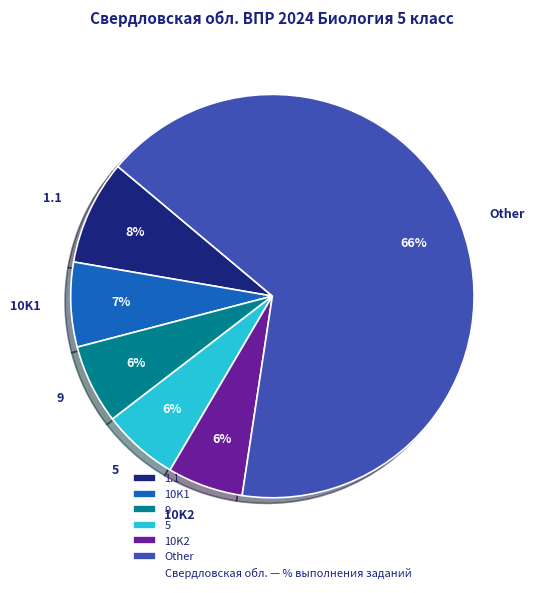

To the nearest percent, what portion does 9 represent?

6%